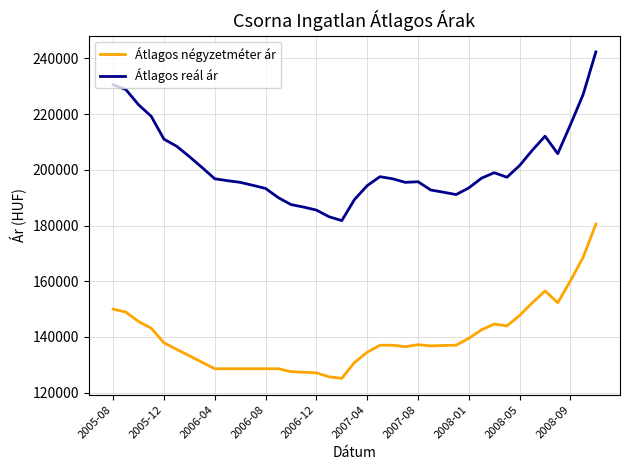

True or false: Átlagos reál ár and Átlagos négyzetméter ár intersect in this chart.

False